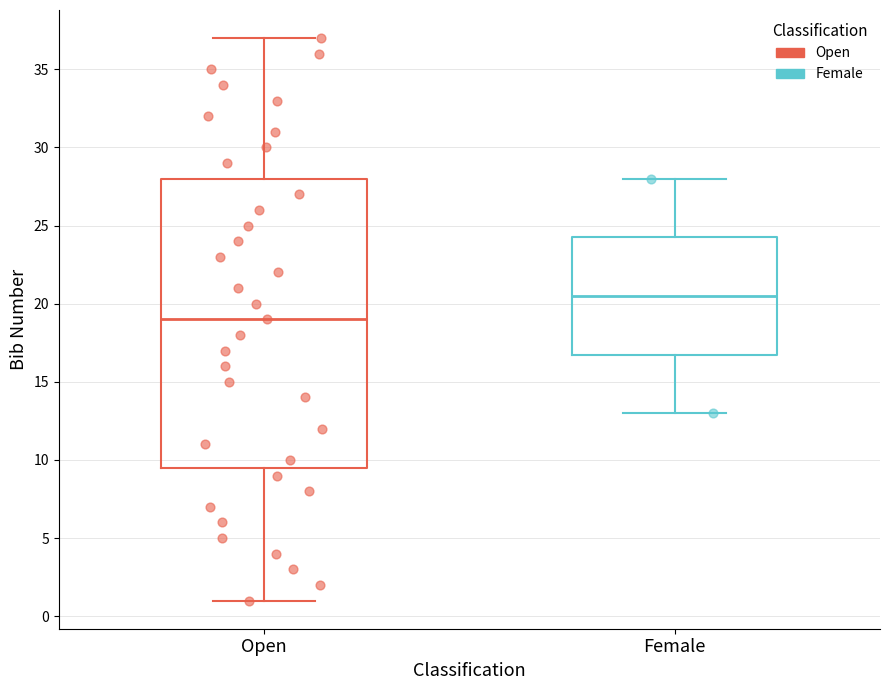

Reading left to right, transcribe this box plot: for each box, give where its median line is, the range the box spans, and where its two whiskers end, as read against the y-axis. The values are not printed on the chart, so give them approximately, as read against the axis.

Open: median 19.0, box 9.5 to 28.0, whiskers 1.0 to 37.0
Female: median 20.5, box 17.0 to 24.5, whiskers 13.0 to 28.0